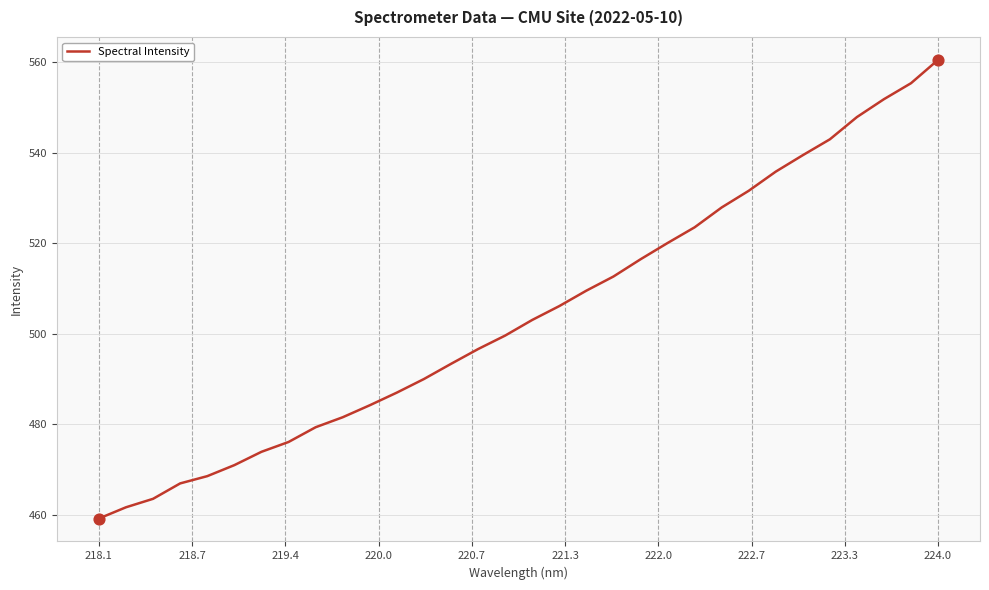

What is the maximum value shown in the chart?

560.6